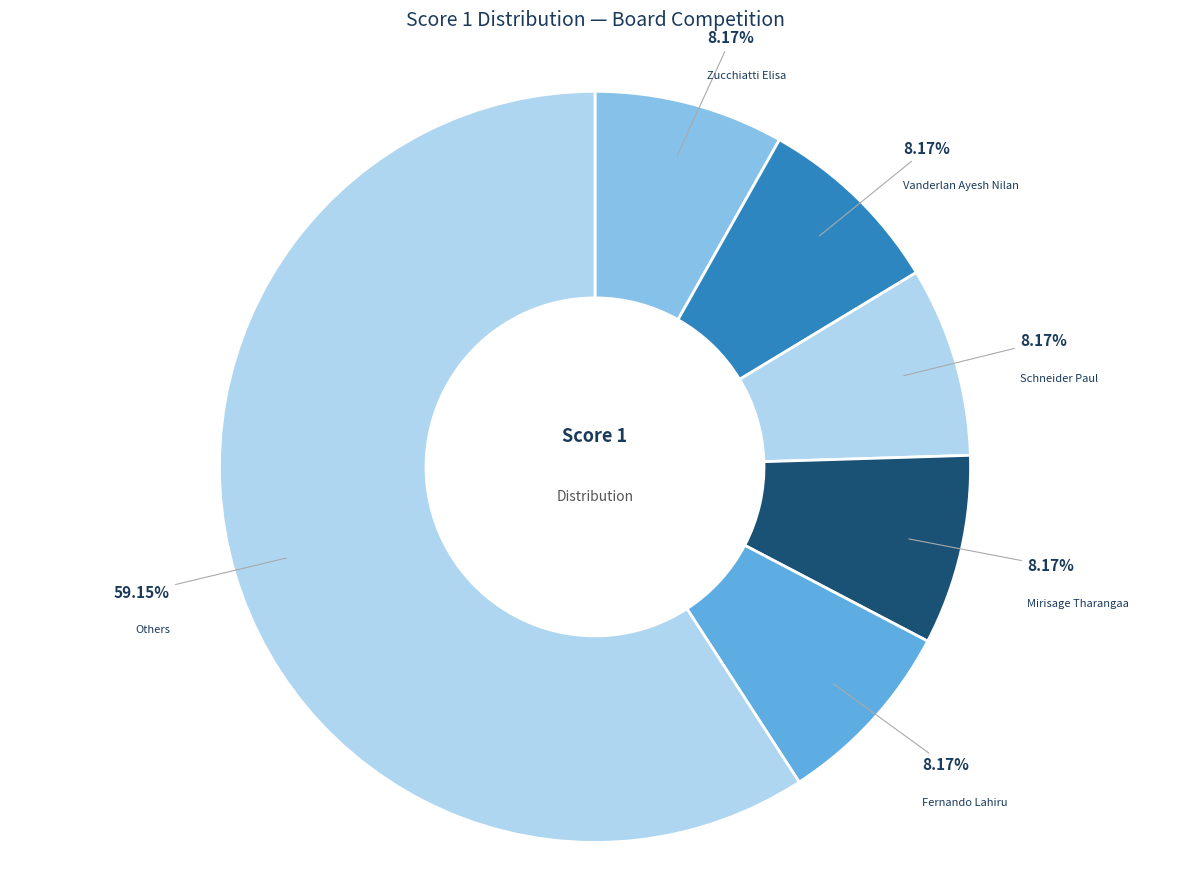

Count the number of slices in the pie.

6